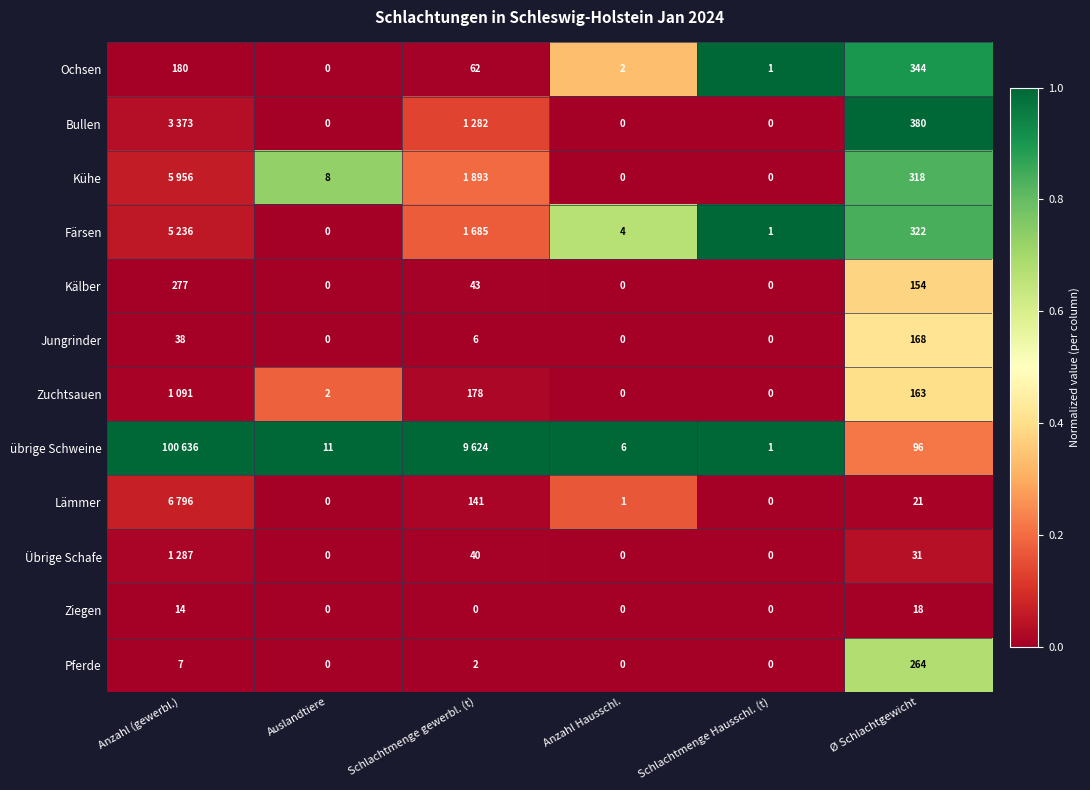

Where is Jungrinder nearest to the value 84?

Anzahl (gewerbl.)